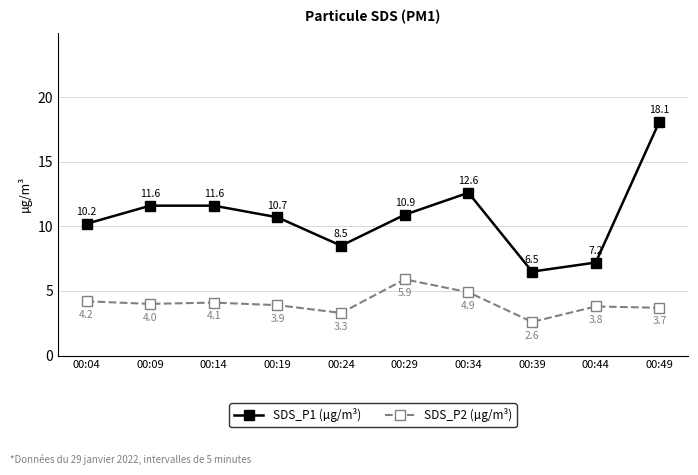

What is the difference between the maximum and minimum values in the SDS_P1 (µg/m³) series?

11.6